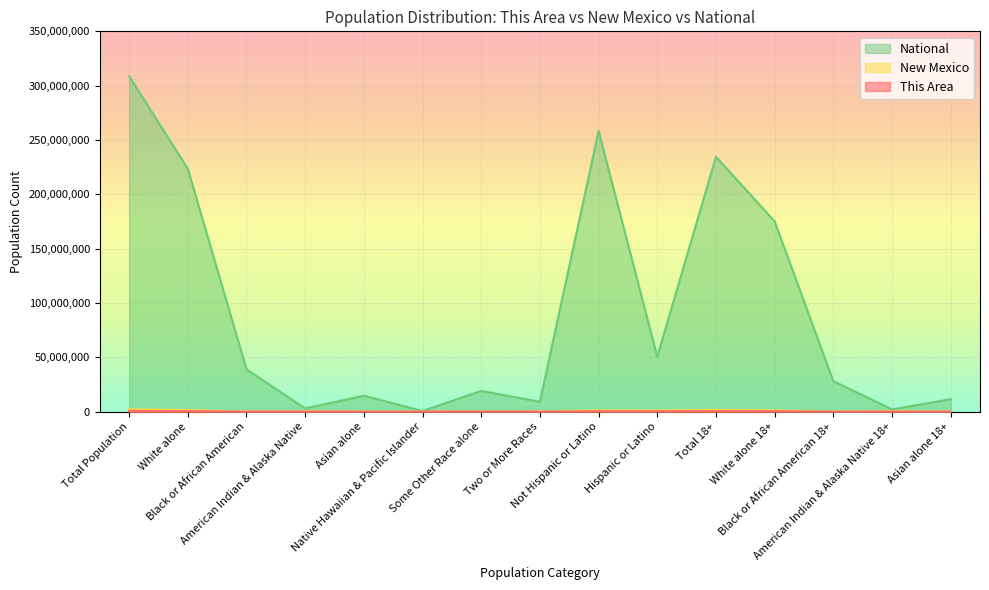

What is the label of the 12th point from the right?

American Indian & Alaska Native